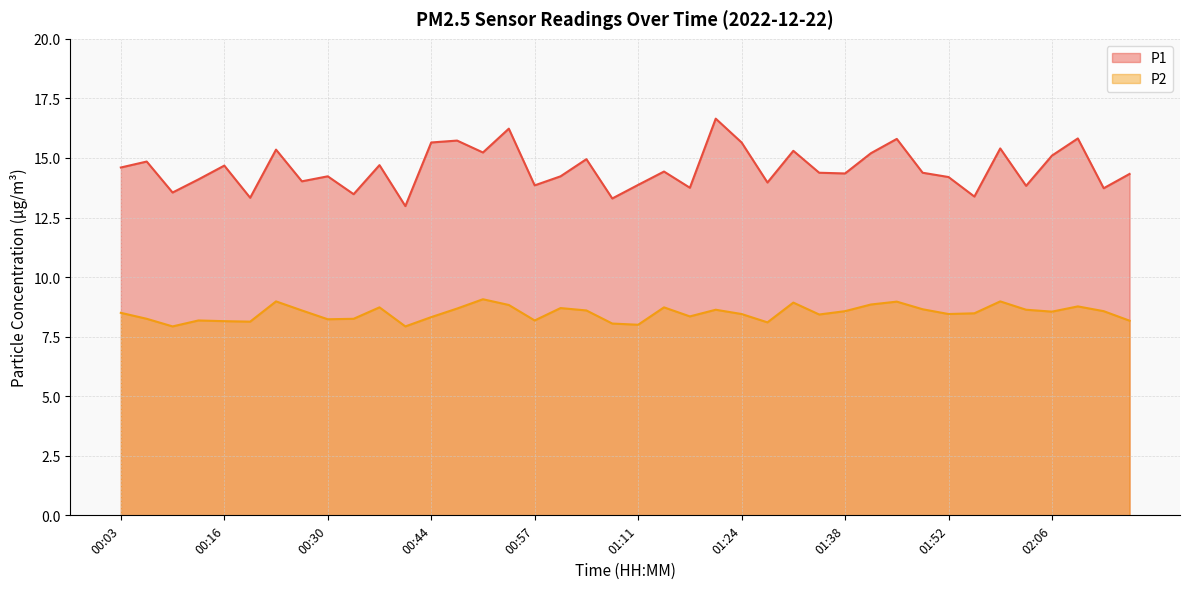

True or false: P1 and P2 intersect in this chart.

False